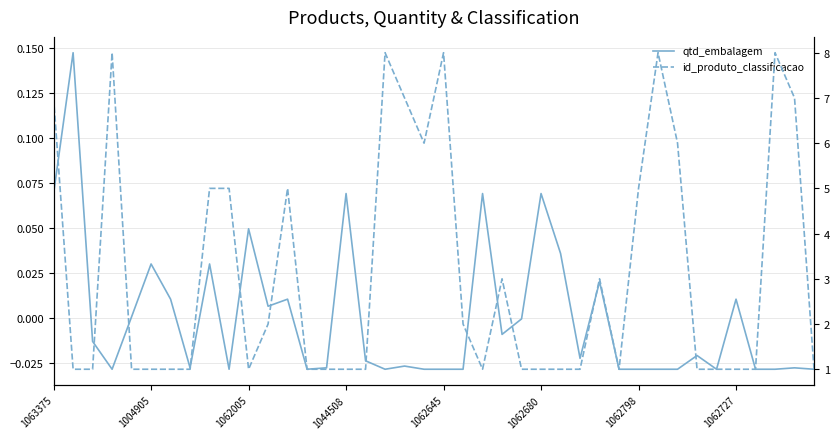

Rank the series at 14 from lowest to highest value.

qtd_embalagem, id_produto_classificacao